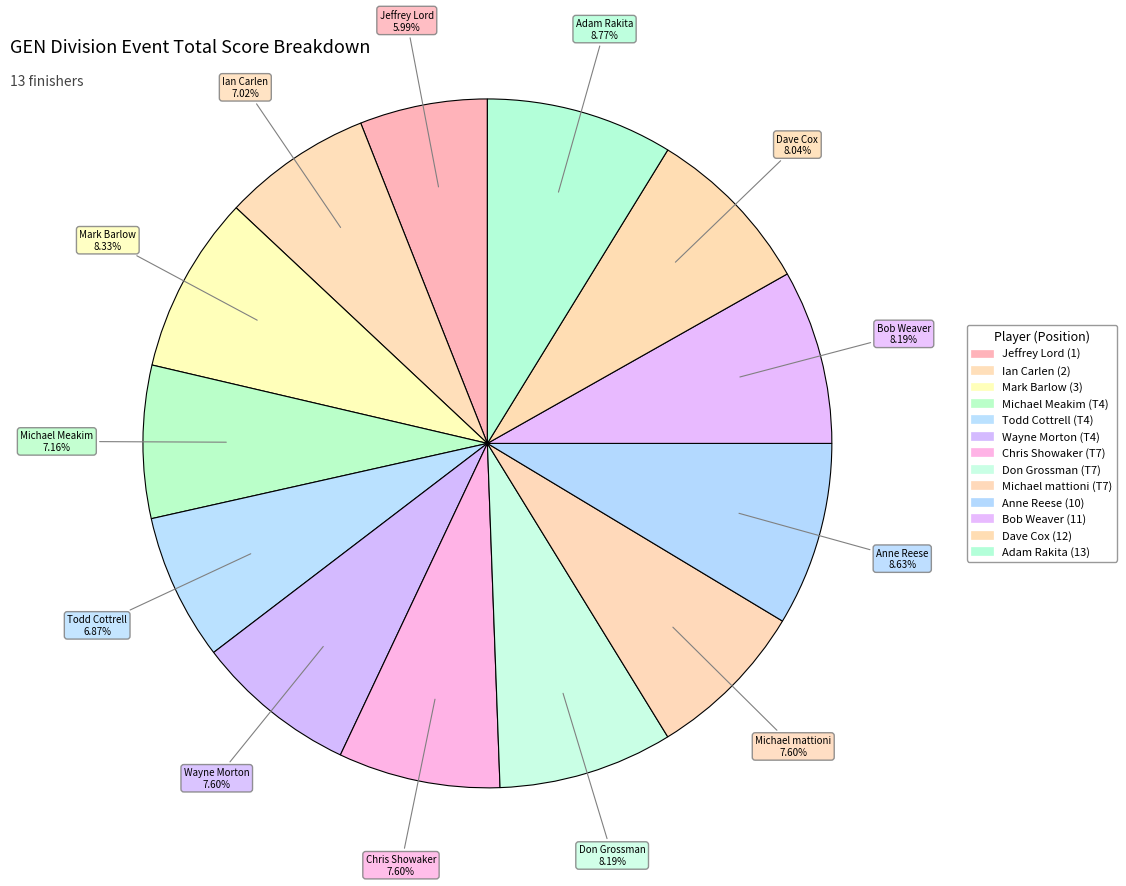

To the nearest percent, what portion does Anne Reese (10) represent?

9%